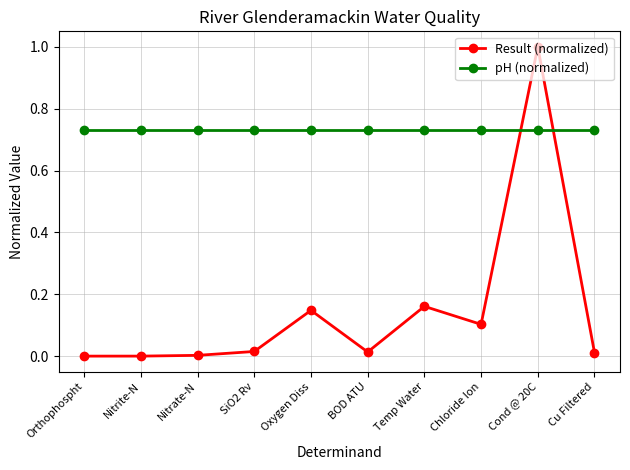

What is the maximum value shown in the chart?

1.0